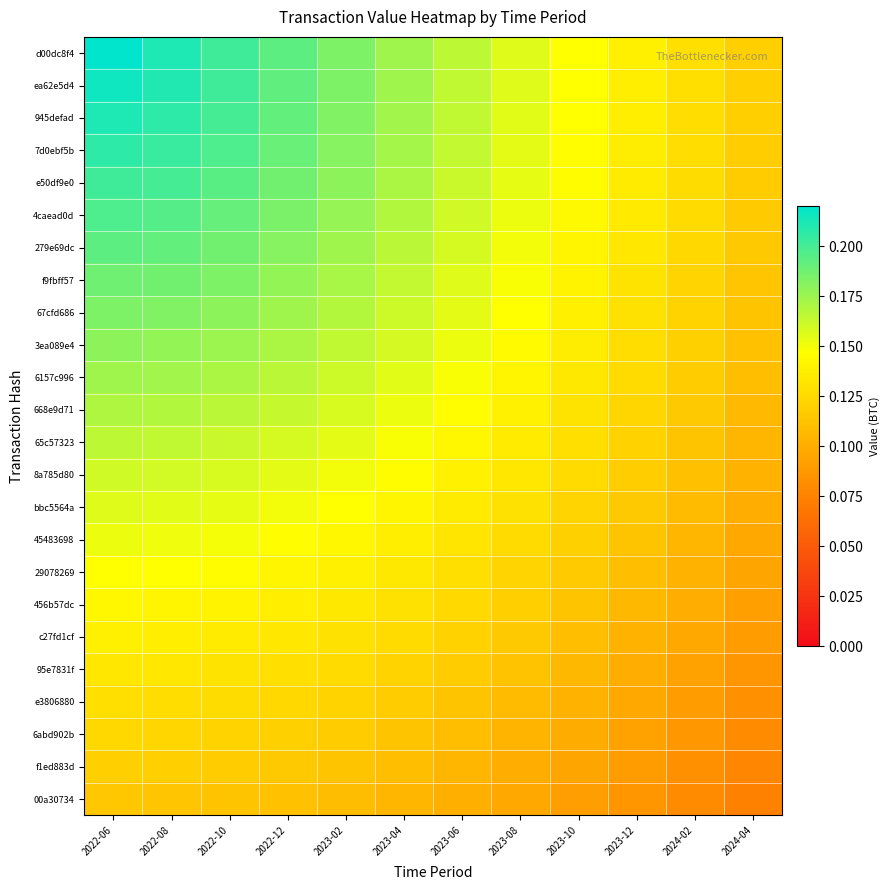

Which has a higher value, 2023-06 or 2024-04?

2023-06